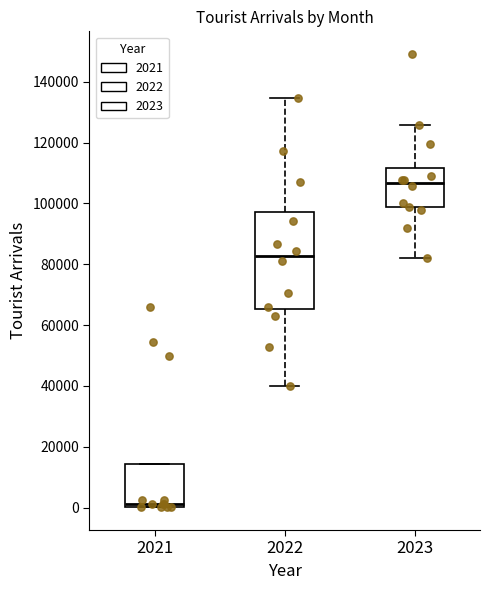

Reading left to right, transcribe this box plot: for each box, give where its median line is, the range the box spans, and where its two whiskers end, as read against the y-axis. The values are not printed on the chart, so give them approximately, as read against the axis.

2021: median 2000, box 0 to 14000, whiskers 0 to 14000
2022: median 82000, box 66000 to 98000, whiskers 40000 to 134000
2023: median 106000, box 98000 to 112000, whiskers 82000 to 126000